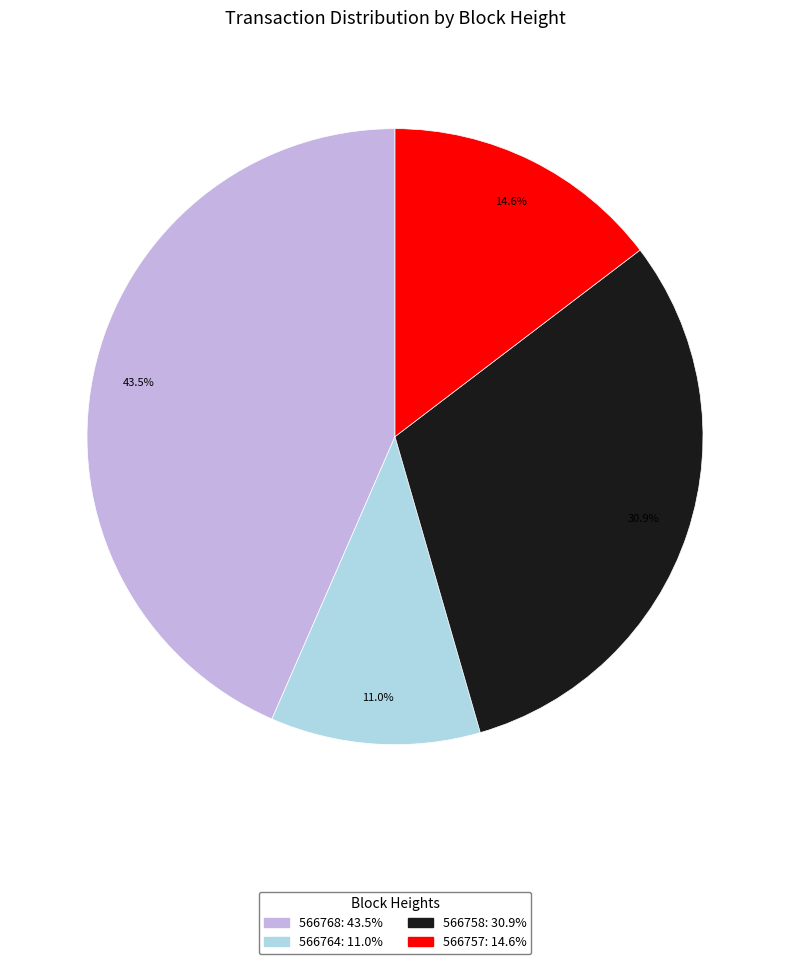

To the nearest percent, what is the average slice percentage?

25%